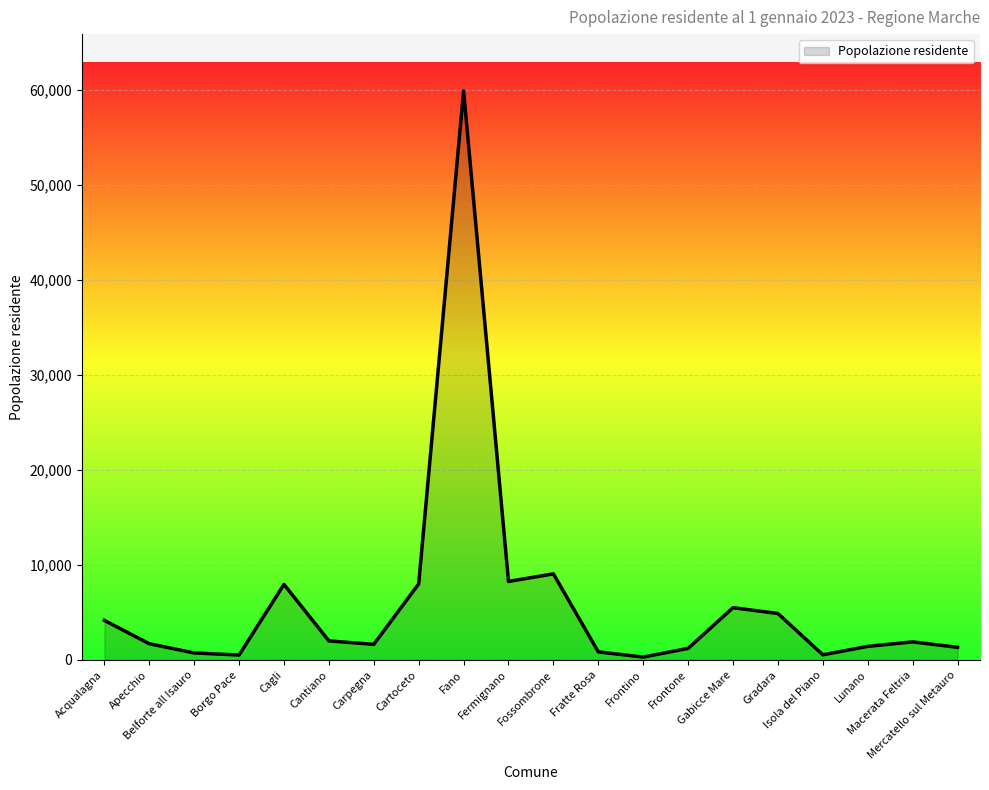

Does the chart display data point markers on the line(s)?

No